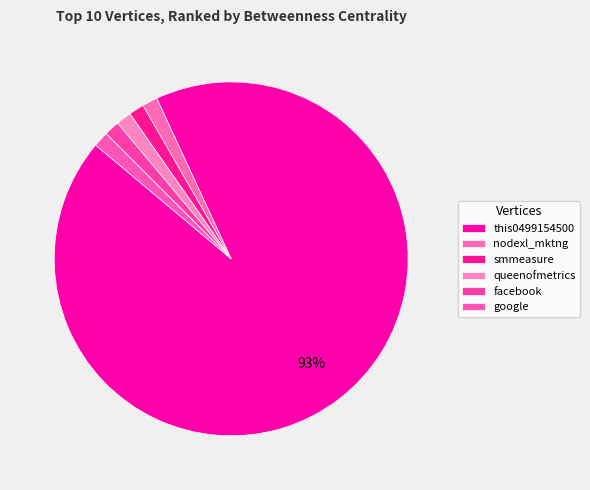

To the nearest percent, what is the average slice percentage?

17%